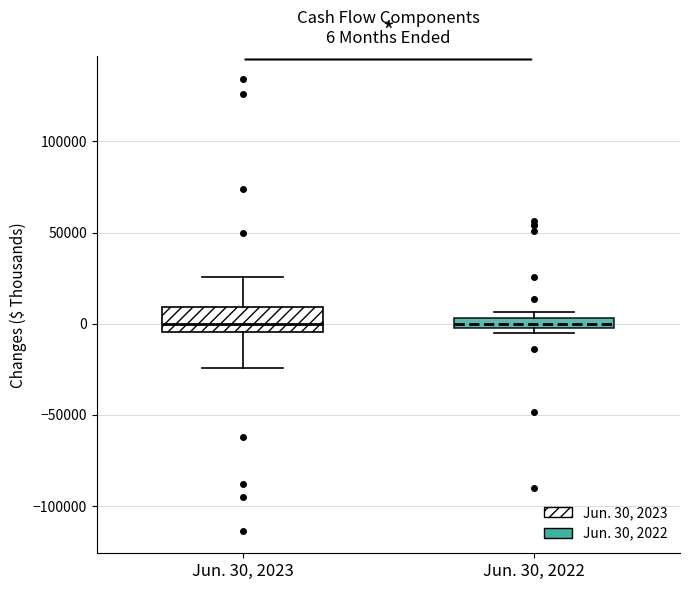

Which box is the tallest, from its lower edge to its upper edge?

Jun. 30, 2023